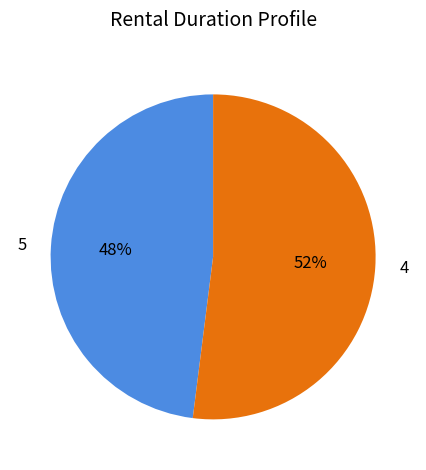

To the nearest percent, what is the difference between the largest and smallest slice percentages?

4%